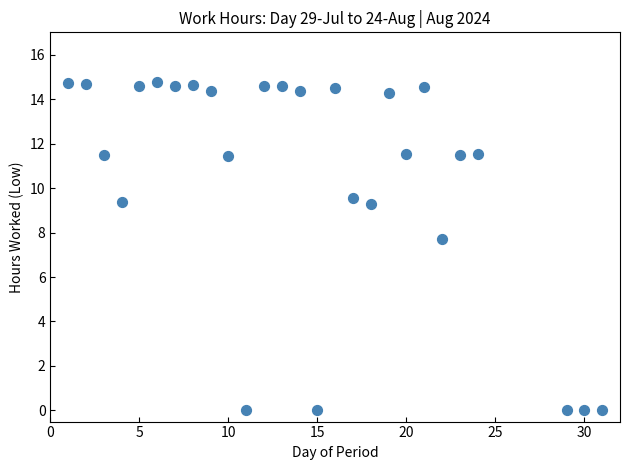

What is the range of Y values (max minus min)?

14.8